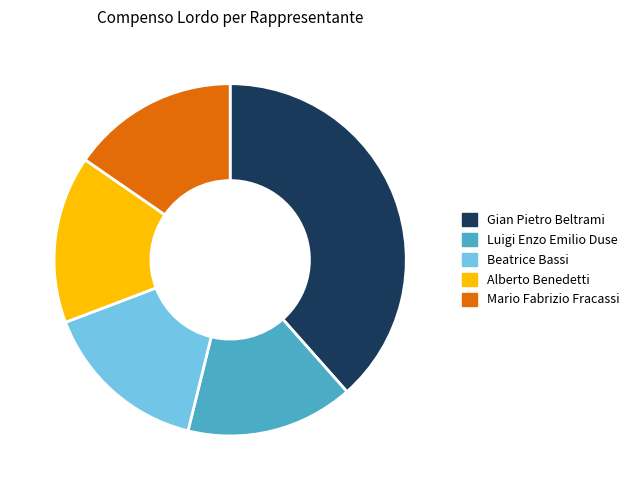

Approximately how many times larger is the value at Gian Pietro Beltrami compared to Mario Fabrizio Fracassi?

2.5